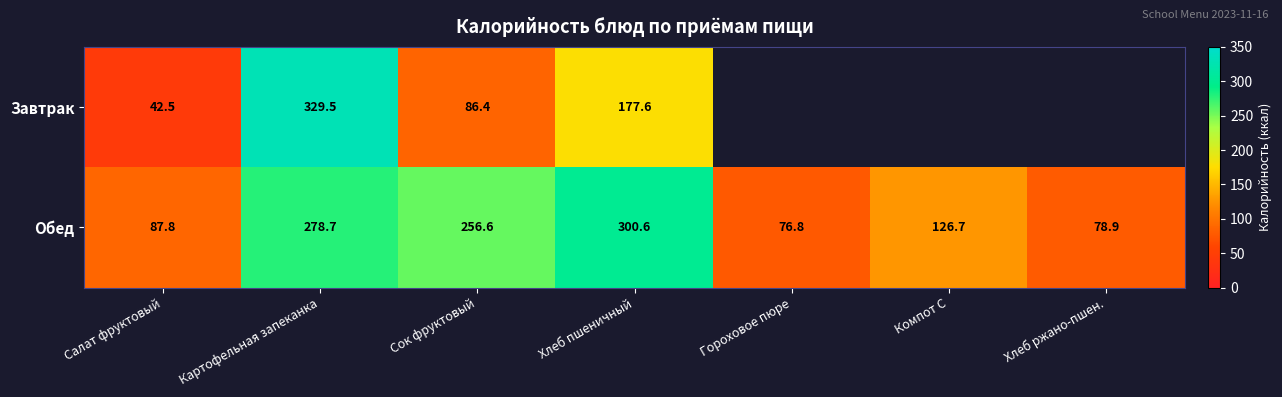

What is the difference between the Обед values at Салат фруктовый and Компот С?

38.9